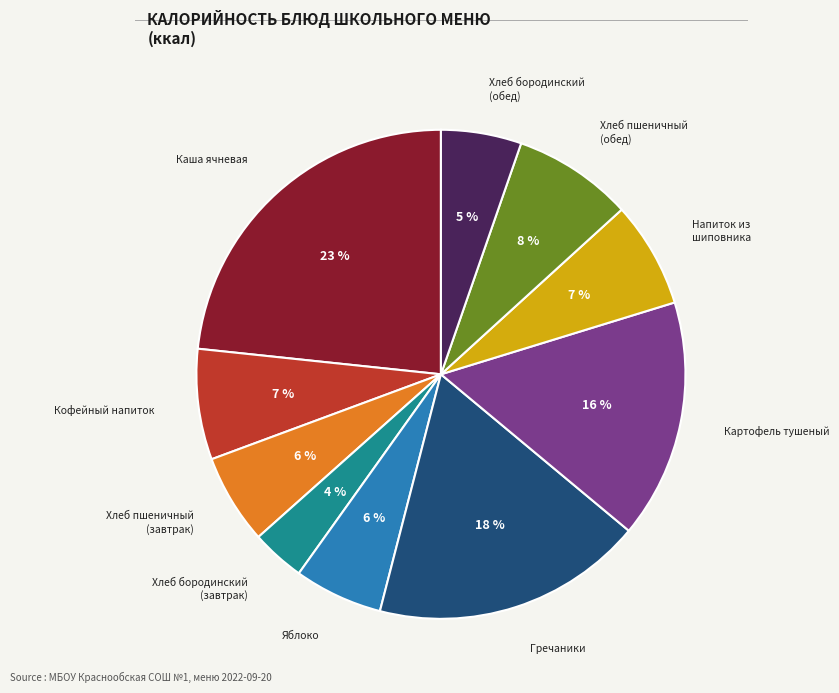

To the nearest percent, what is the average slice percentage?

10%